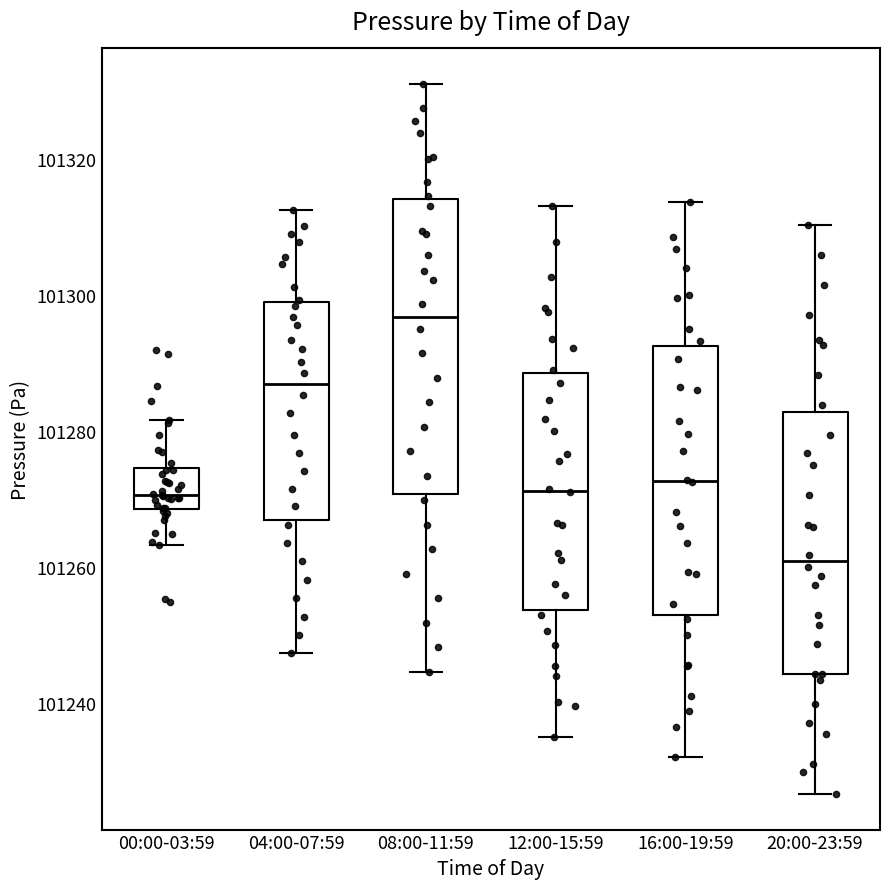

Where is the upper edge of the box for 00:00-03:59 on the y-axis? The values are not printed on the chart, so give them approximately, as read against the axis.

101274